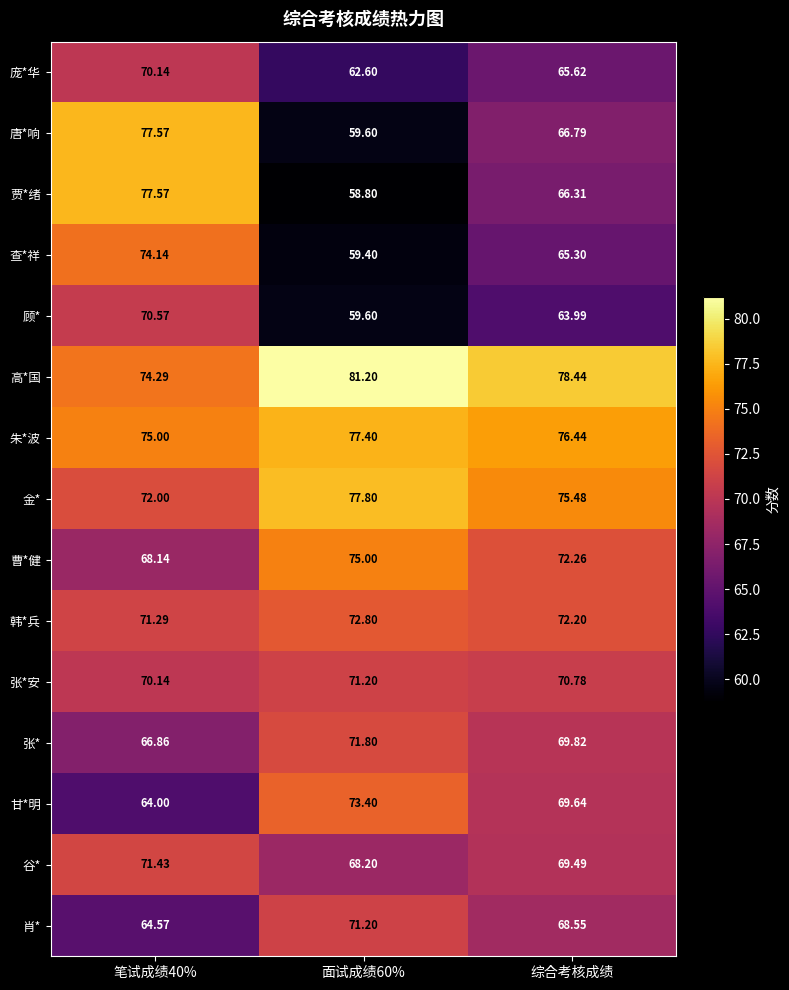

Which series has the widest spread of values?

贾*绪